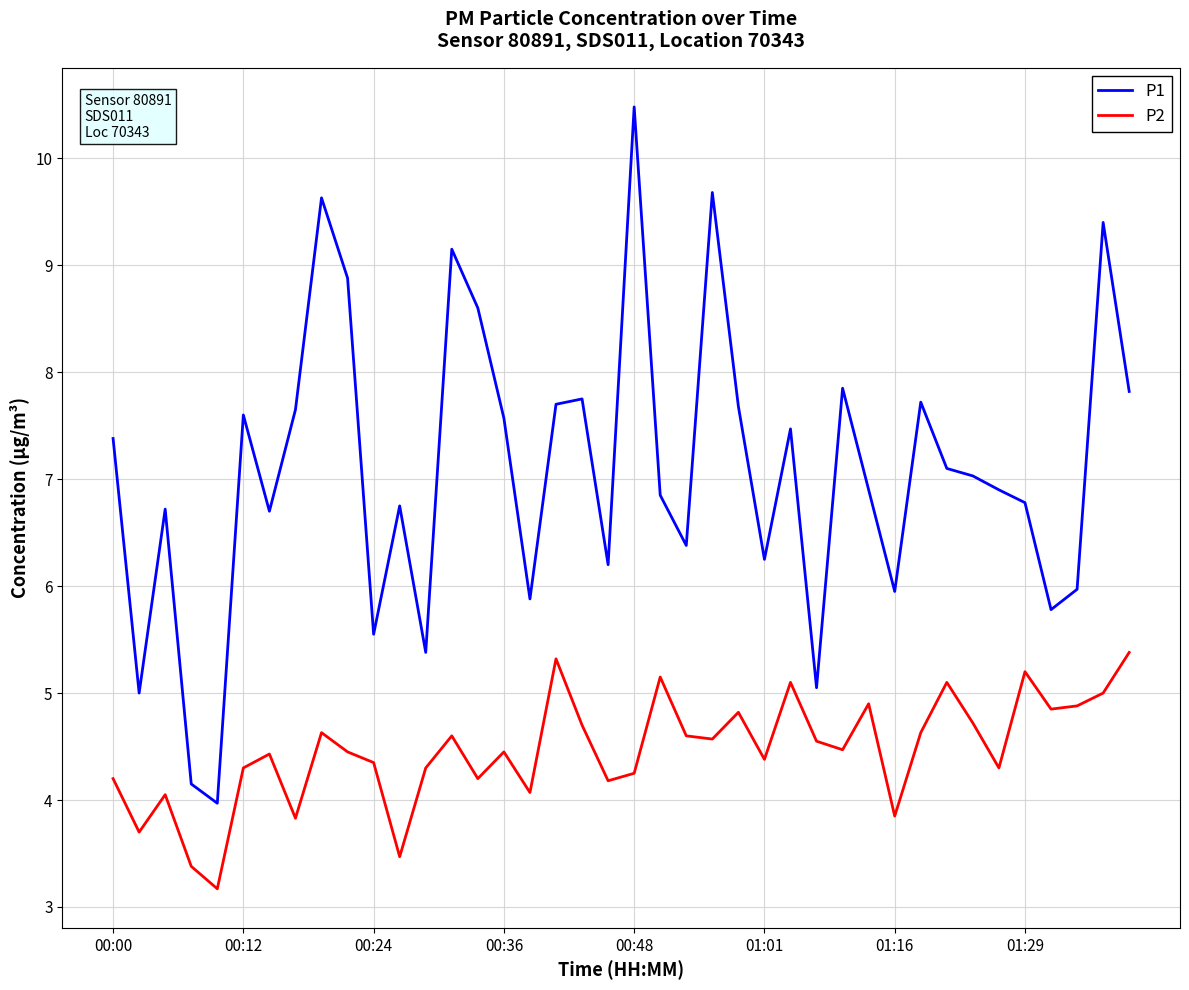

What is the minimum value for P1?

4.0